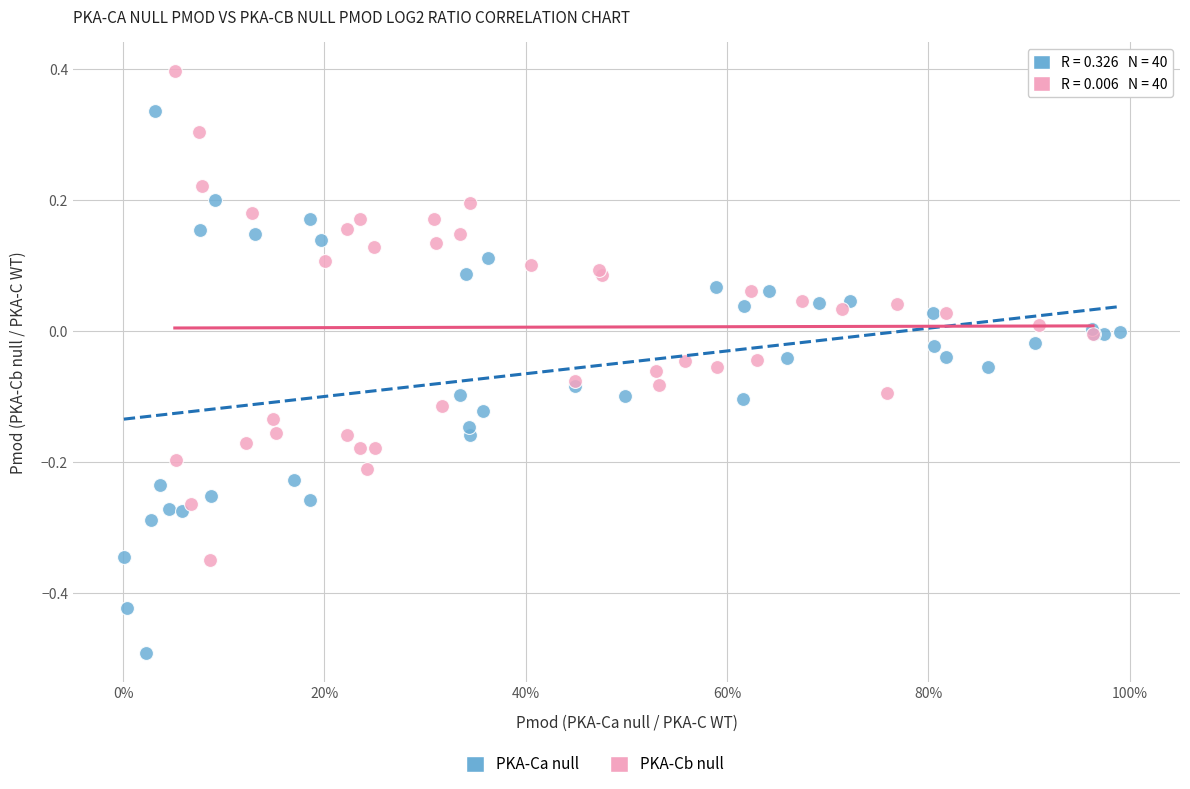

Which series reaches the maximum Y coordinate?

PKA-Cb null